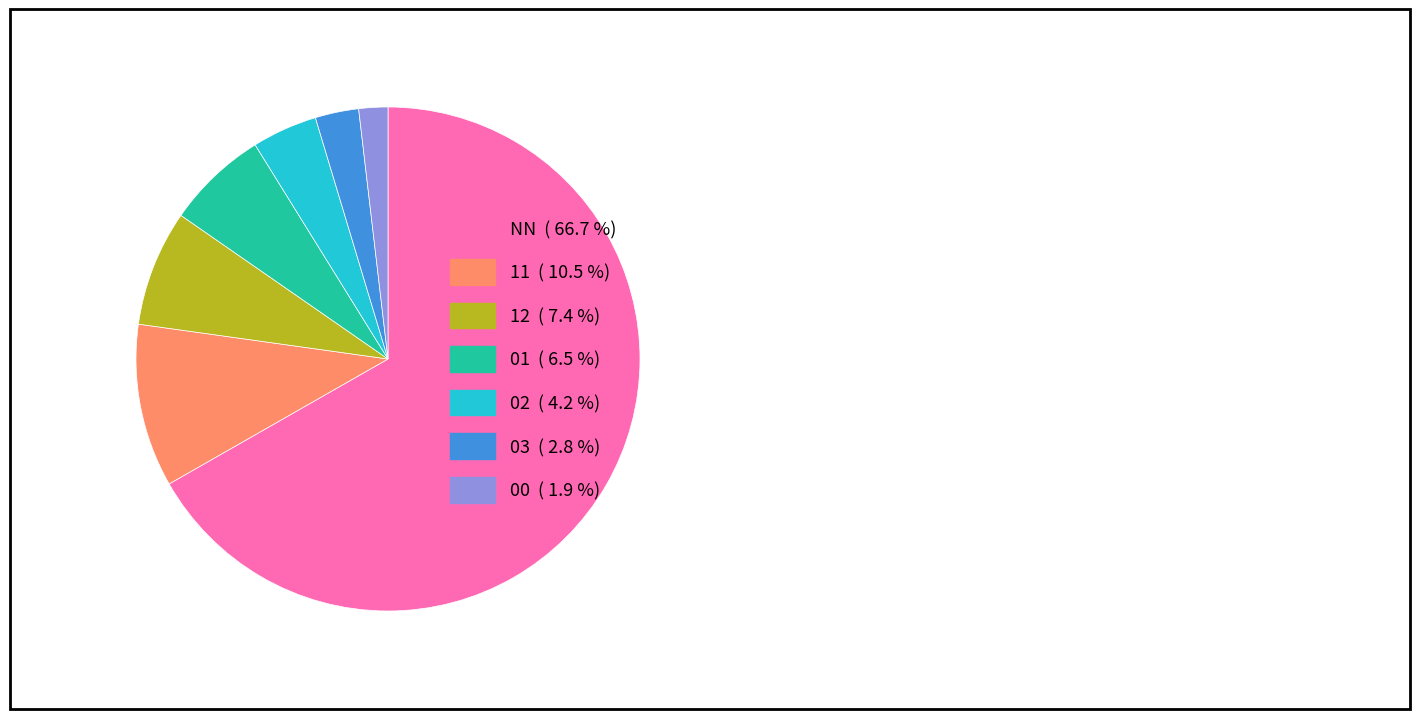

Rank the categories by value from lowest to highest.

00, 03, 02, 01, 12, 11, NN